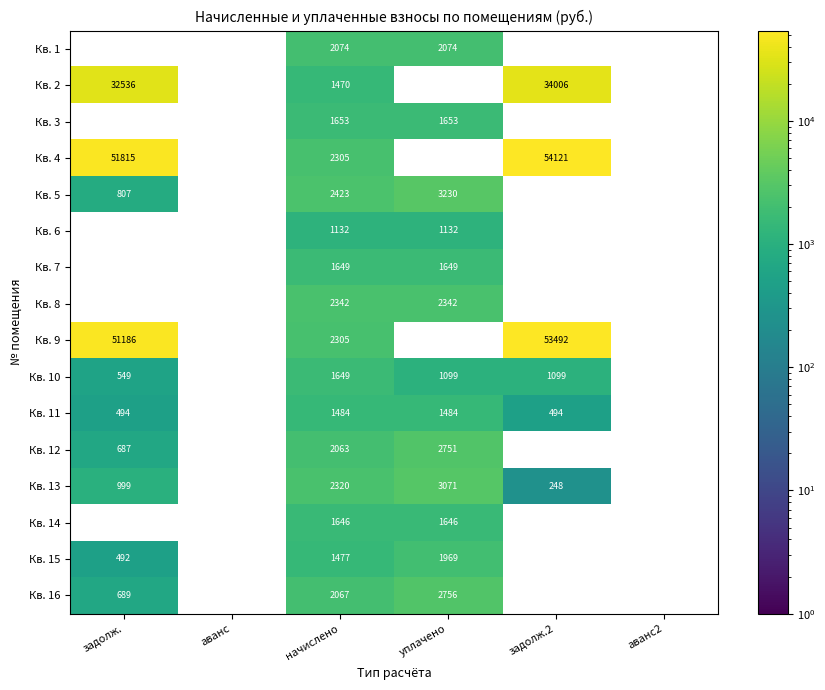

Which category has the lowest value across all series?

задолж.2